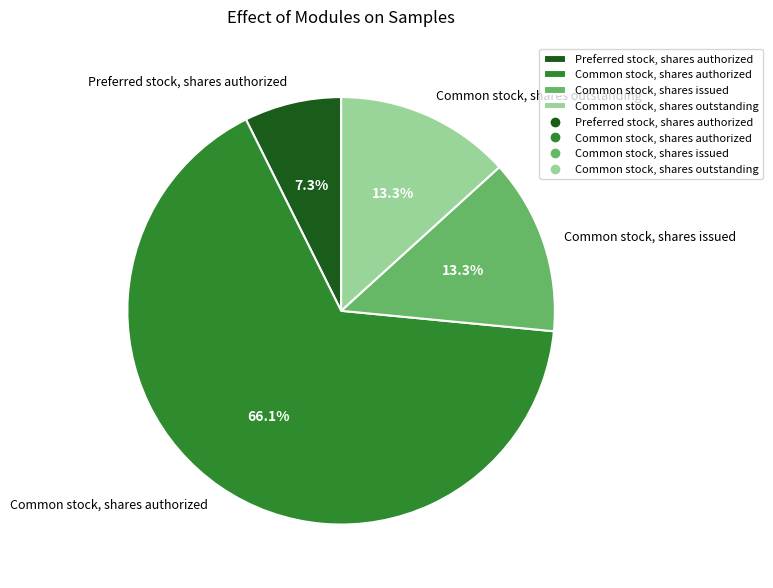

To the nearest percent, what is the average slice percentage?

25%